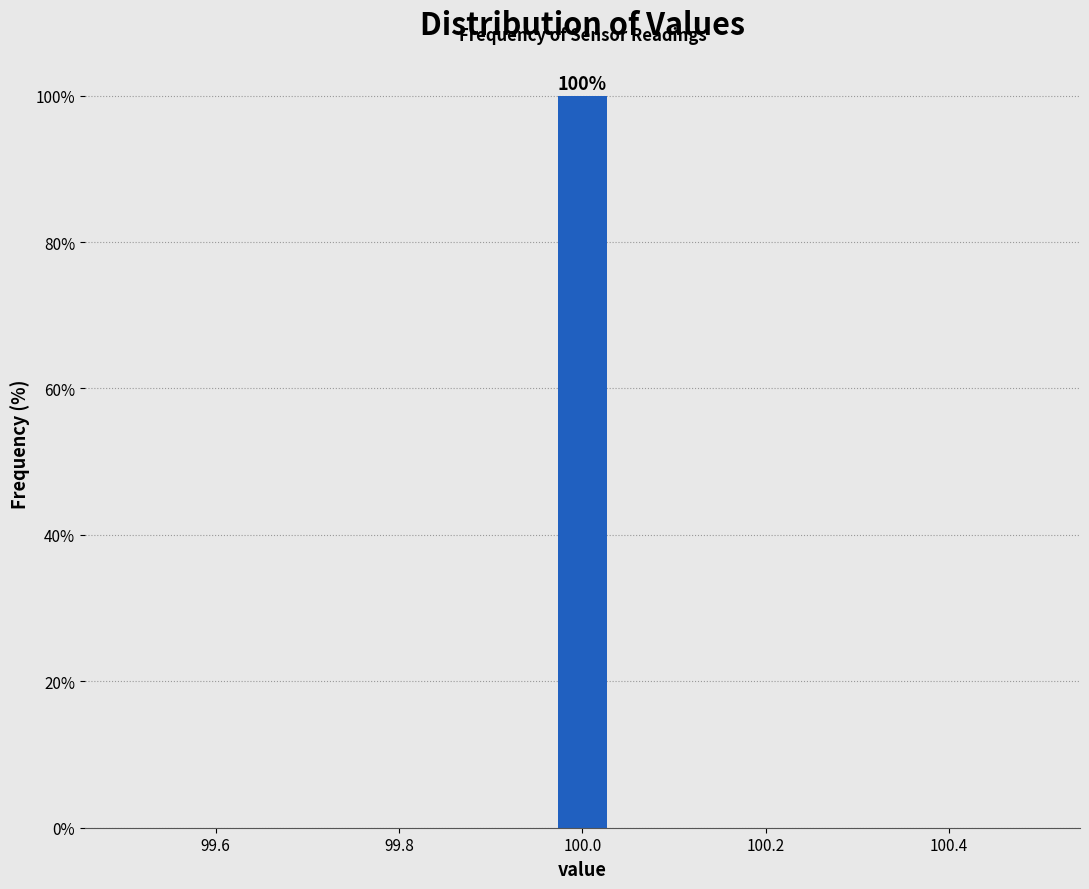

Around what value on the x-axis is the tallest bar? Give the approximate position of its centre, as read against the axis.

100.00